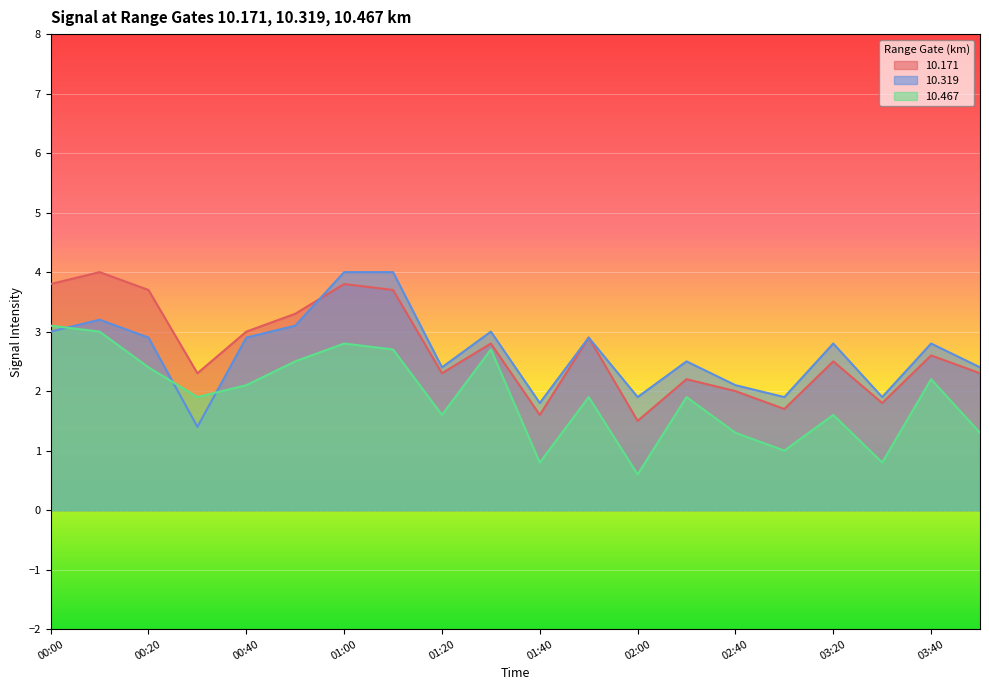

At which category is the sum across all series the highest?

01:00